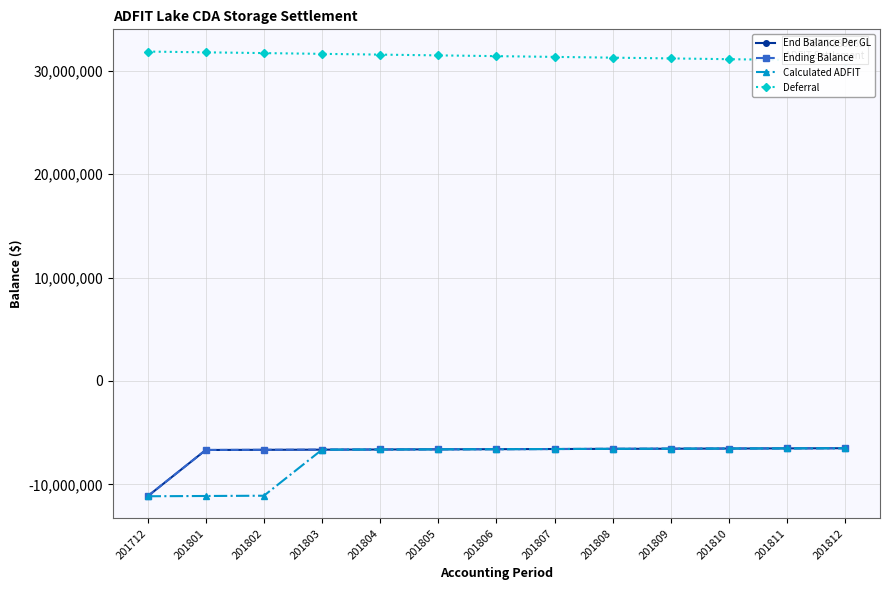

Between 201808 and 201811, which series saw the biggest shift?

Deferral